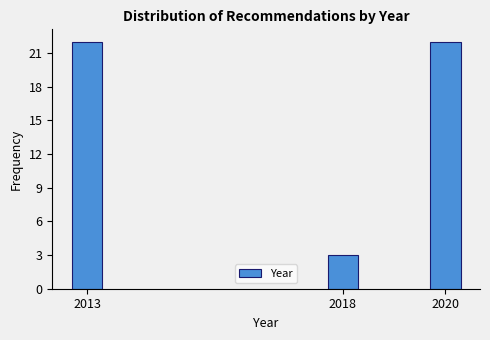

Reading left to right, list all the values displayed in this chart.

22	3	22